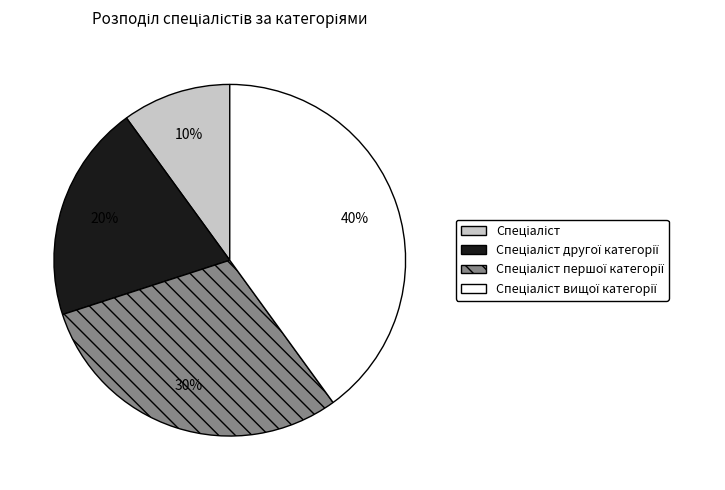

Is there a majority slice in this chart?

No